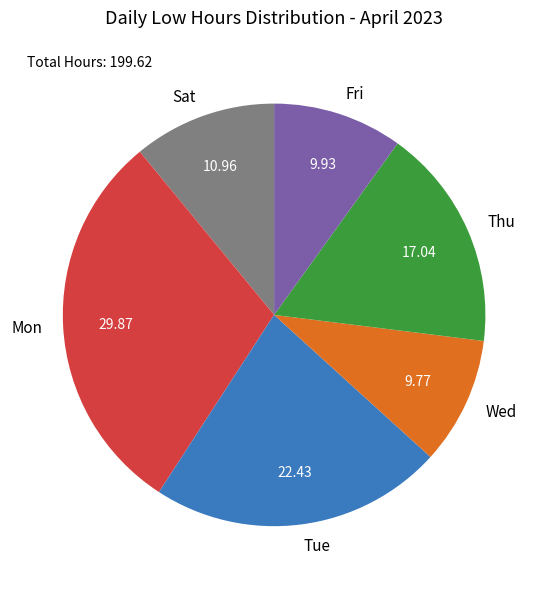

Is Tue the majority of the pie?

No